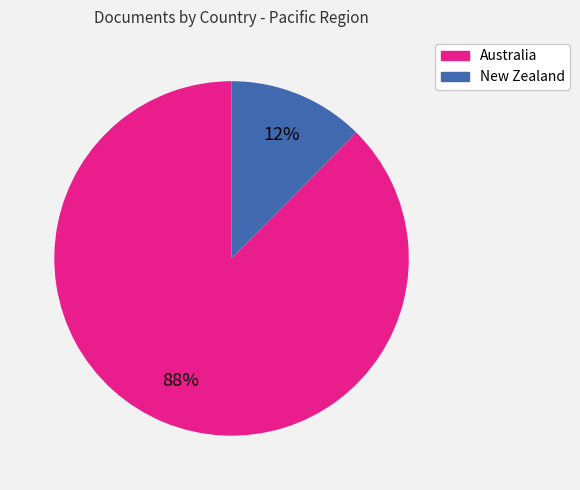

What is the smallest slice in the pie chart?

New Zealand